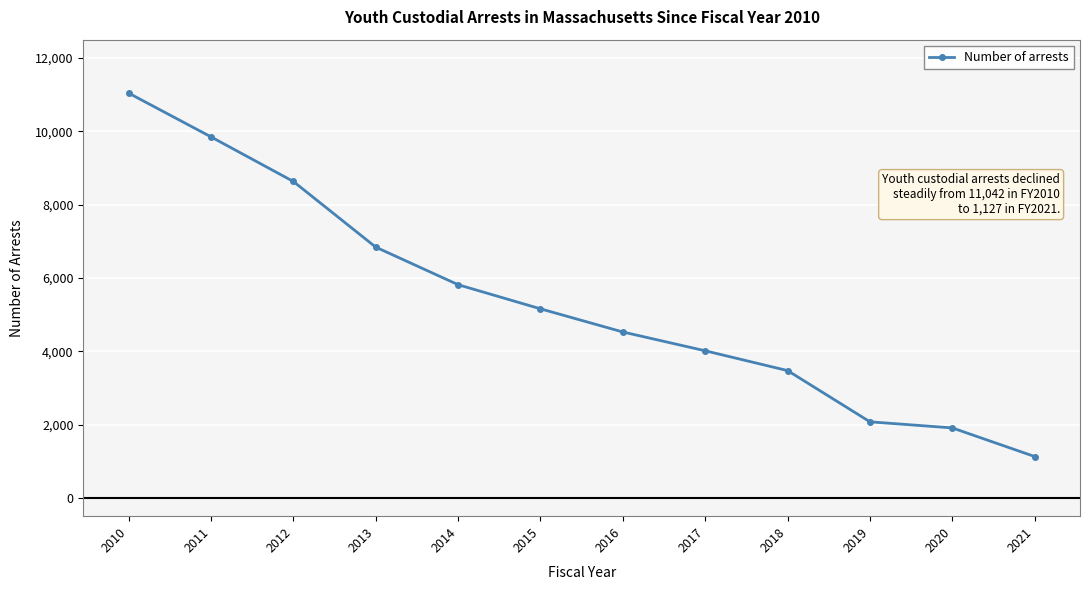

Which category has the lowest value across all series?

2021